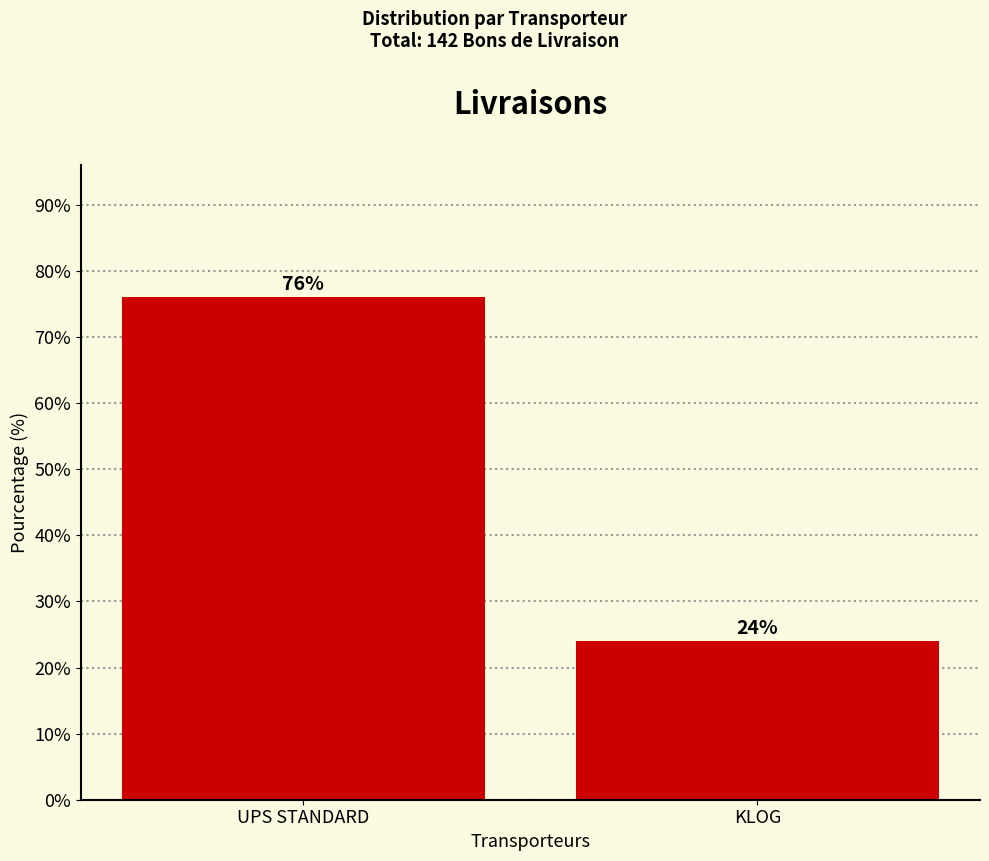

What is the sum of the values at UPS STANDARD and KLOG?

100.0